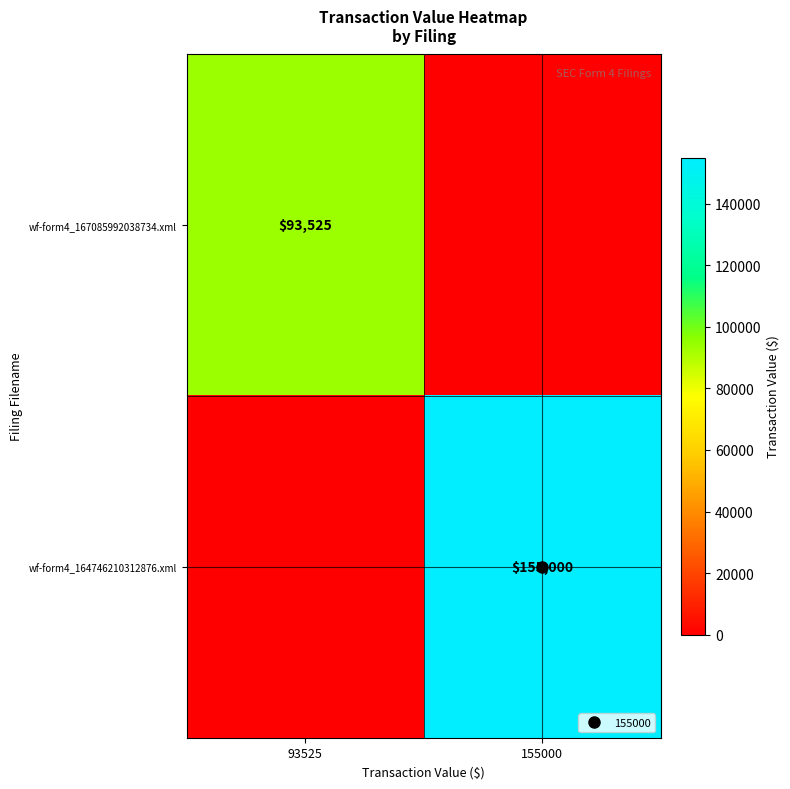

Rank the categories by wf-form4_167085992038734.xml value from highest to lowest.

93525, 155000